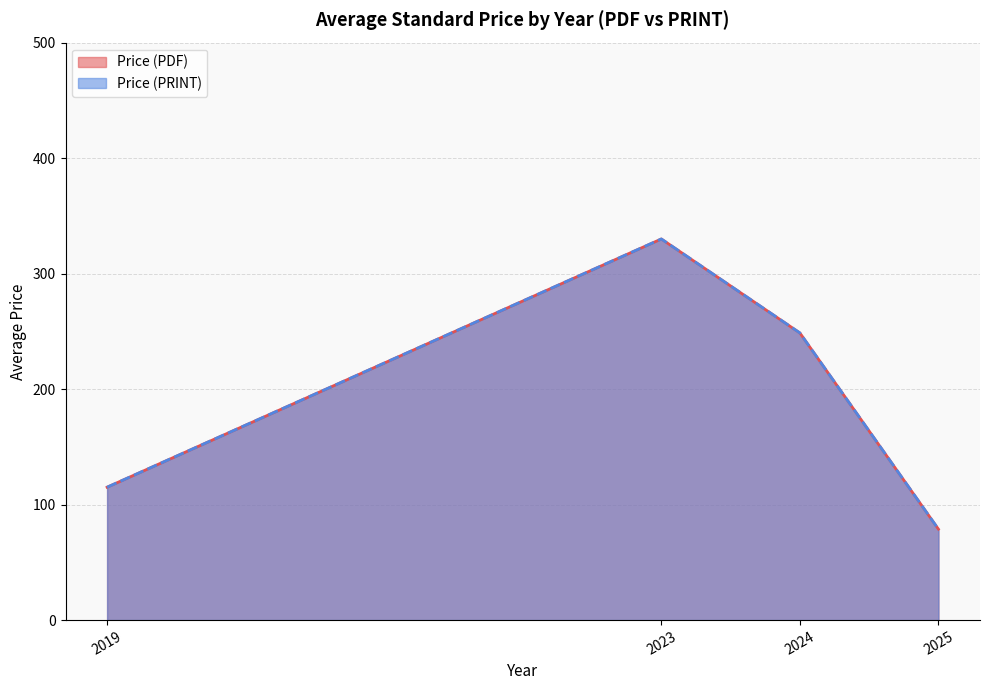

Rank the series at 2025 from highest to lowest value.

Price (PDF), Price (PRINT)